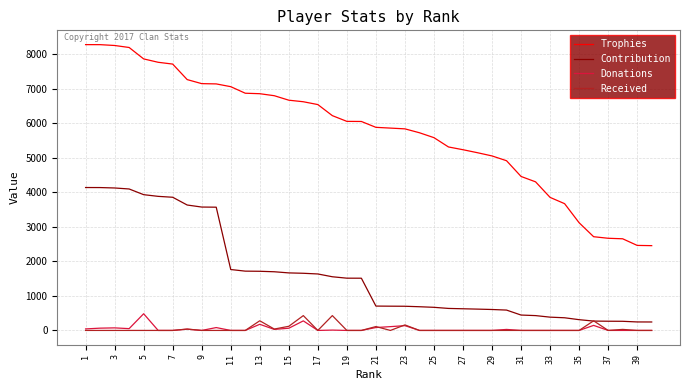

Which series has the largest total across all categories?

Trophies